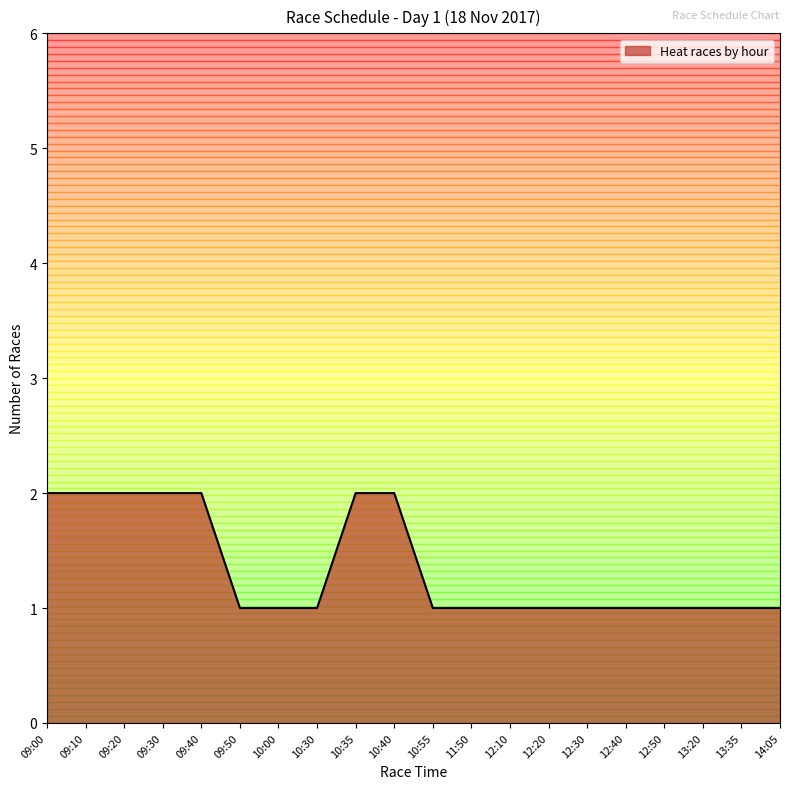

Approximately how many times larger is the value at 09:20 compared to 12:30?

2.0